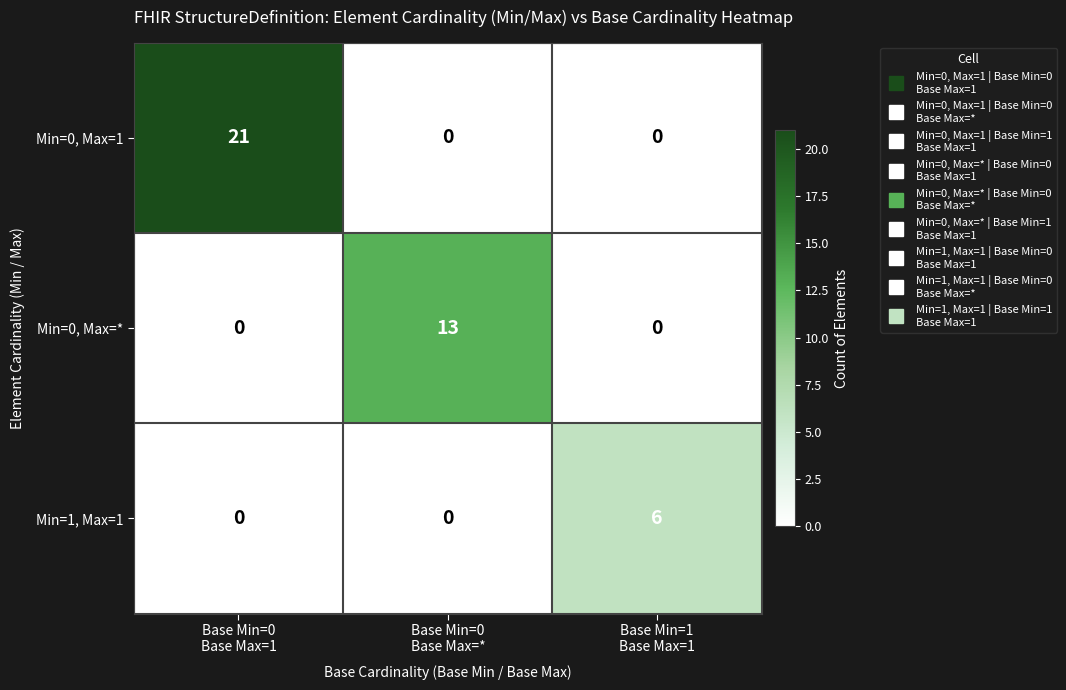

Which series has the largest range (max minus min)?

Min=0, Max=1